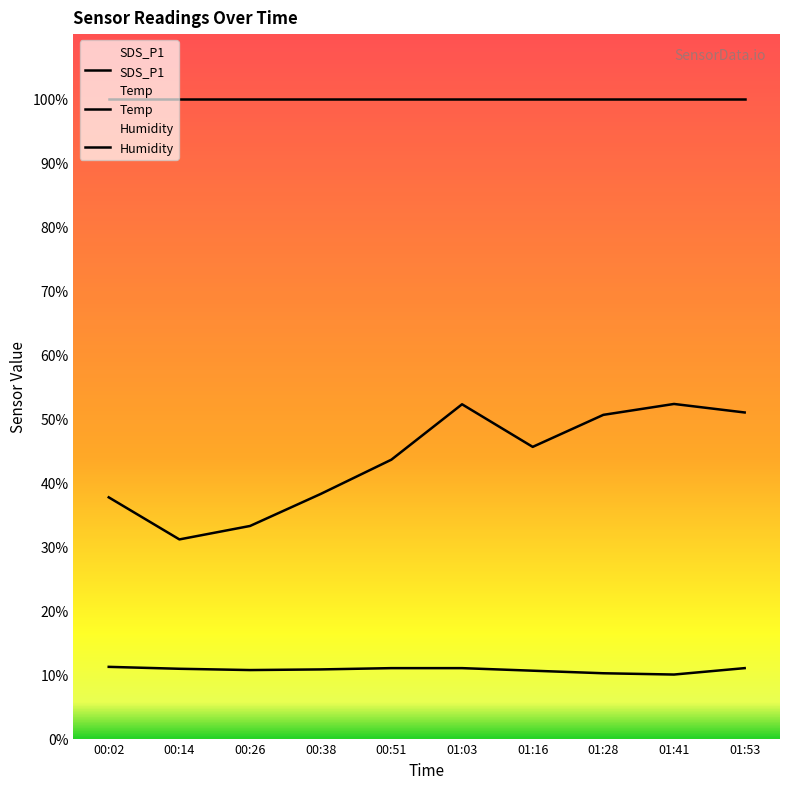

Where is the first local minimum for SDS_P1?

00:14